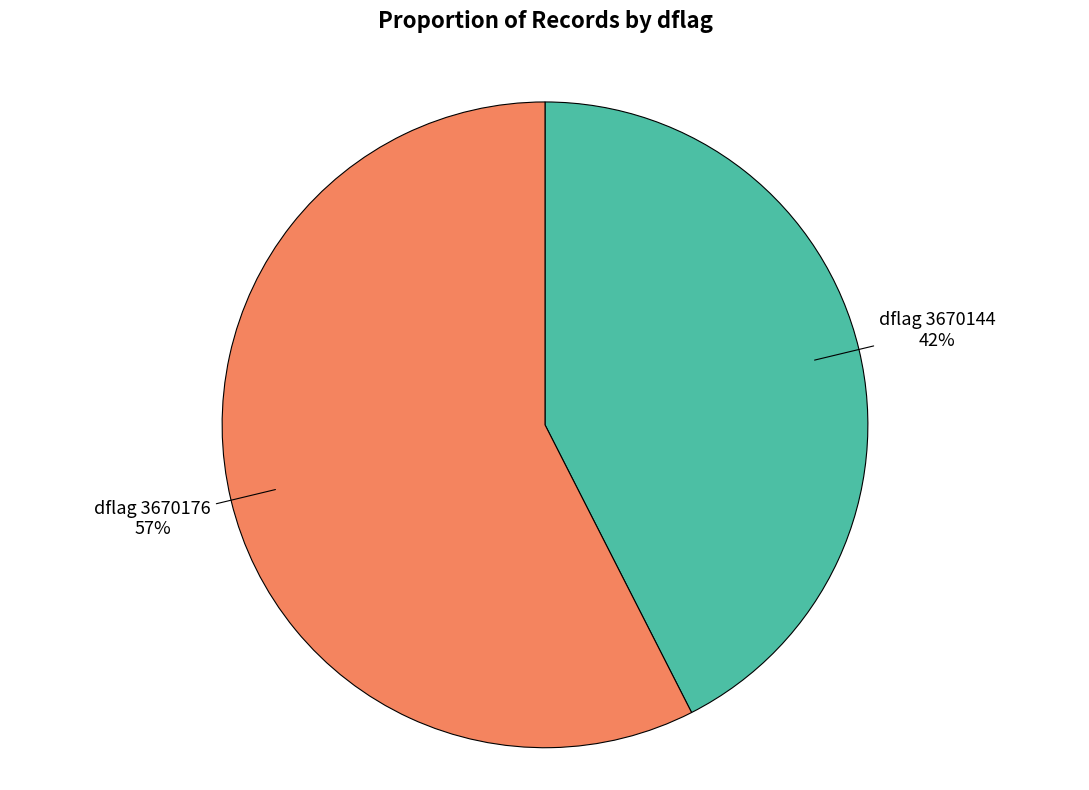

What percentage is the dflag 3670176 slice, to the nearest percent?

57%